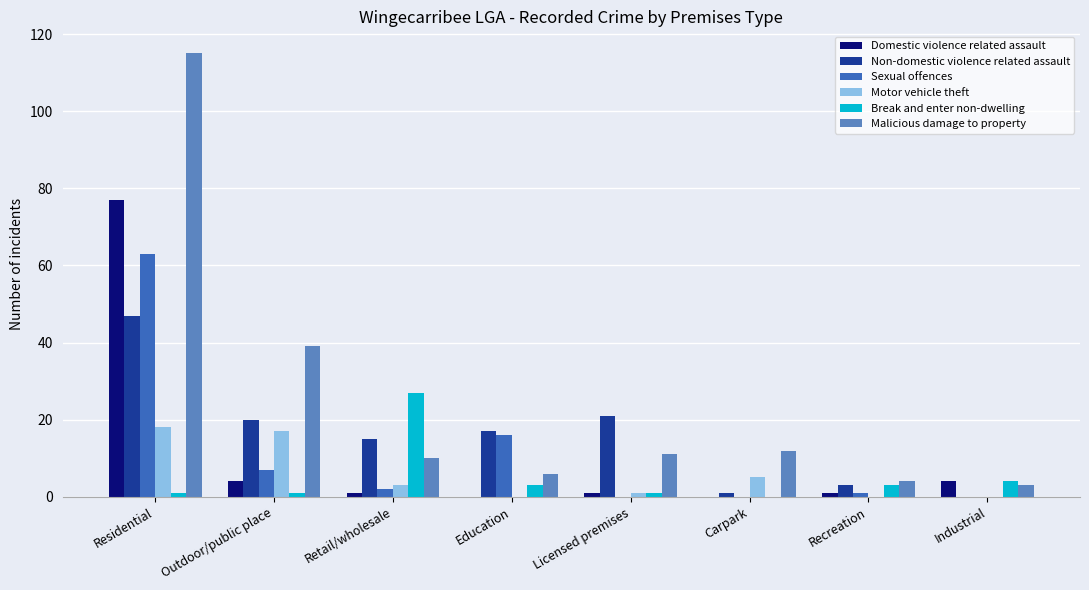

Which series changed the most between Education and Licensed premises?

Sexual offences